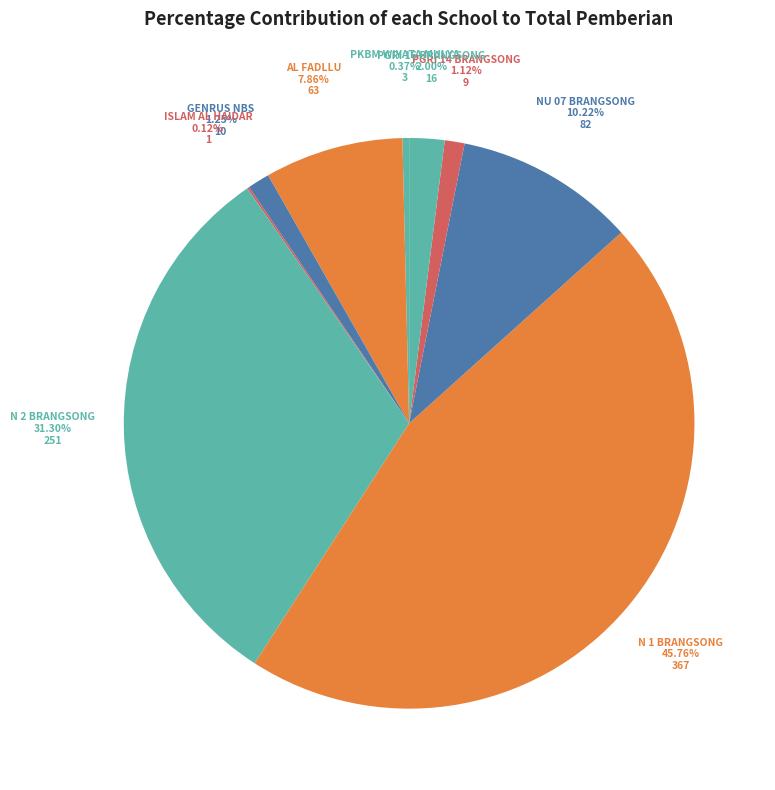

Which category has the biggest portion of the pie?

SMP NEGERI 1 BRANGSONG